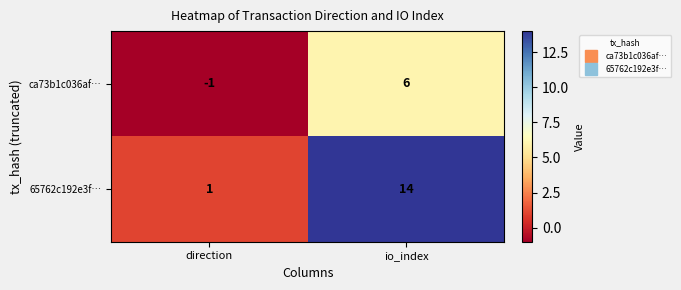

List the series in order of their peak value, highest first.

65762c192e3f…, ca73b1c036af…